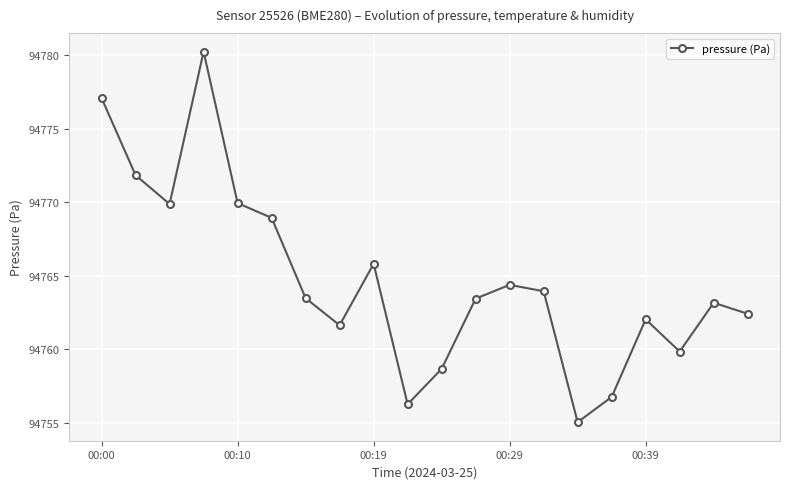

How many interior local valleys (lower than both neighbors) does the data have?

5